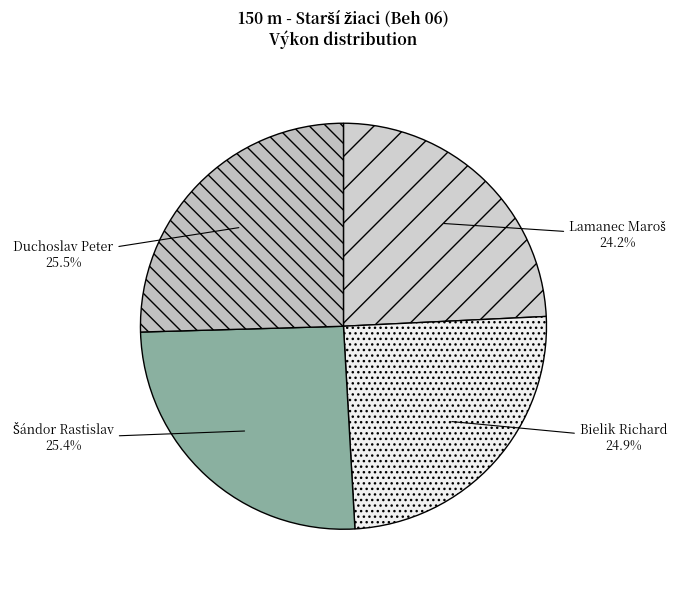

To the nearest percent, what is the average slice percentage?

25%